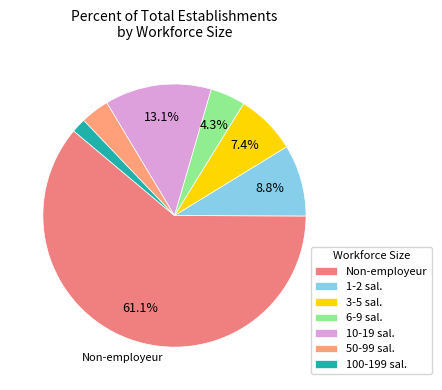

How many slices are in this pie chart?

7